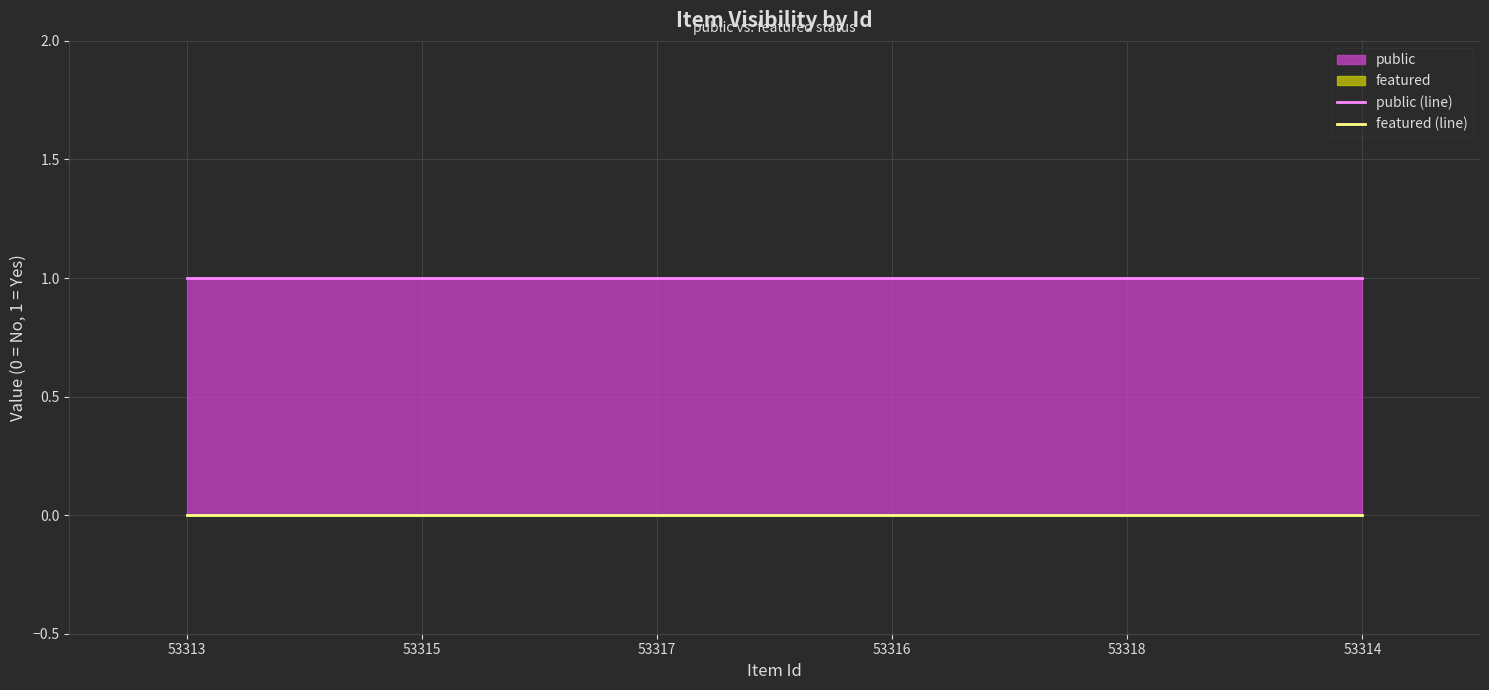

What is the average value of the public (line) series?

1